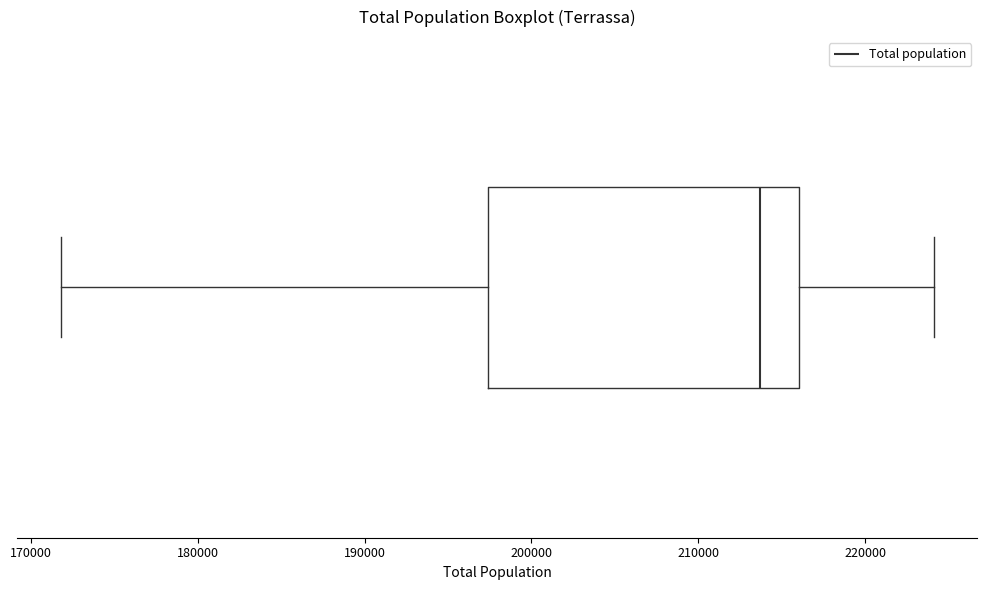

Transcribe this box plot: give where the median line is, the range the box spans, and where the two whiskers end, as read against the x-axis. The values are not printed on the chart, so give them approximately, as read against the axis.

median 214000, box 197000 to 216000, whiskers 172000 to 224000